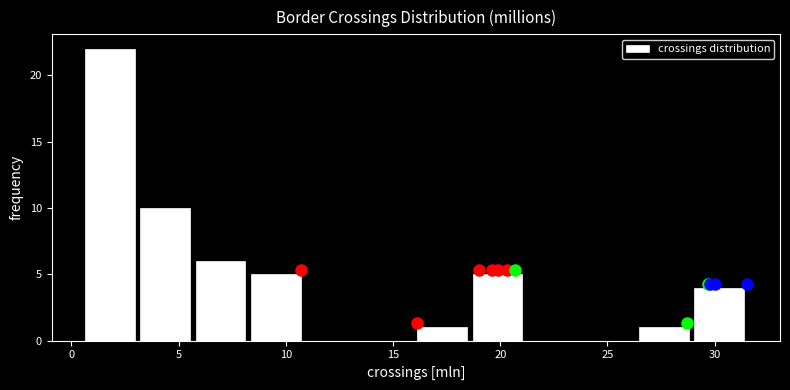

Over which range of the x-axis is the bar tallest?

0.5 to 3.0